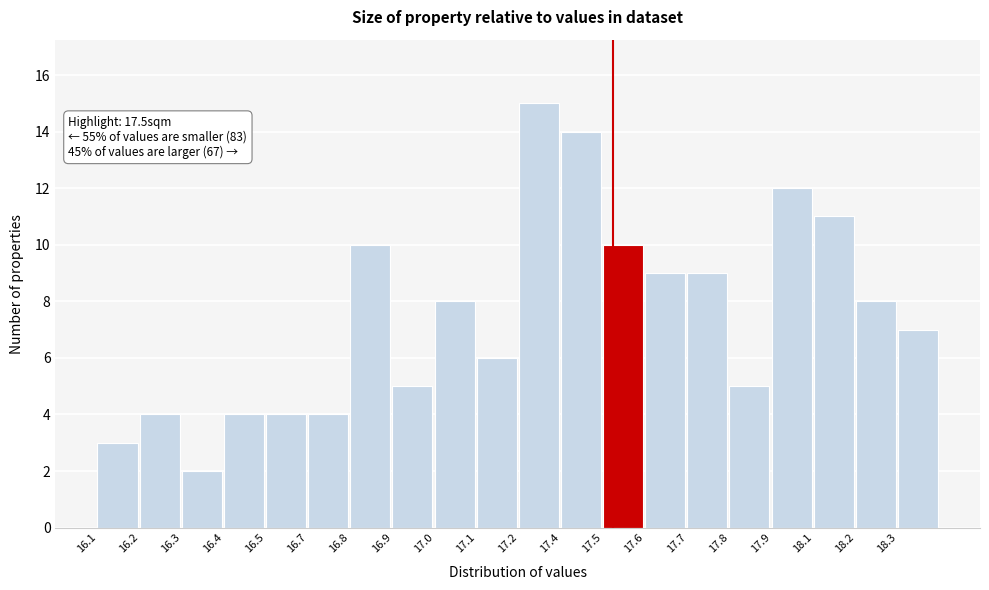

Reading left to right, what are all the values shown in this chart?

16.1=3	16.2=4	16.3=2	16.4=4	16.5=4	16.7=4	16.8=10	16.9=5	17.0=8	17.1=6	17.2=15	17.4=14	17.5=10	17.6=9	17.7=9	17.8=5	17.9=12	18.1=11	18.2=8	18.3=7